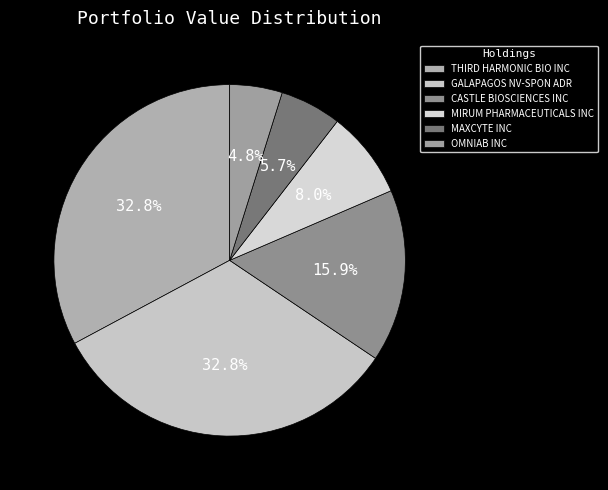

How many slices are in this pie chart?

6